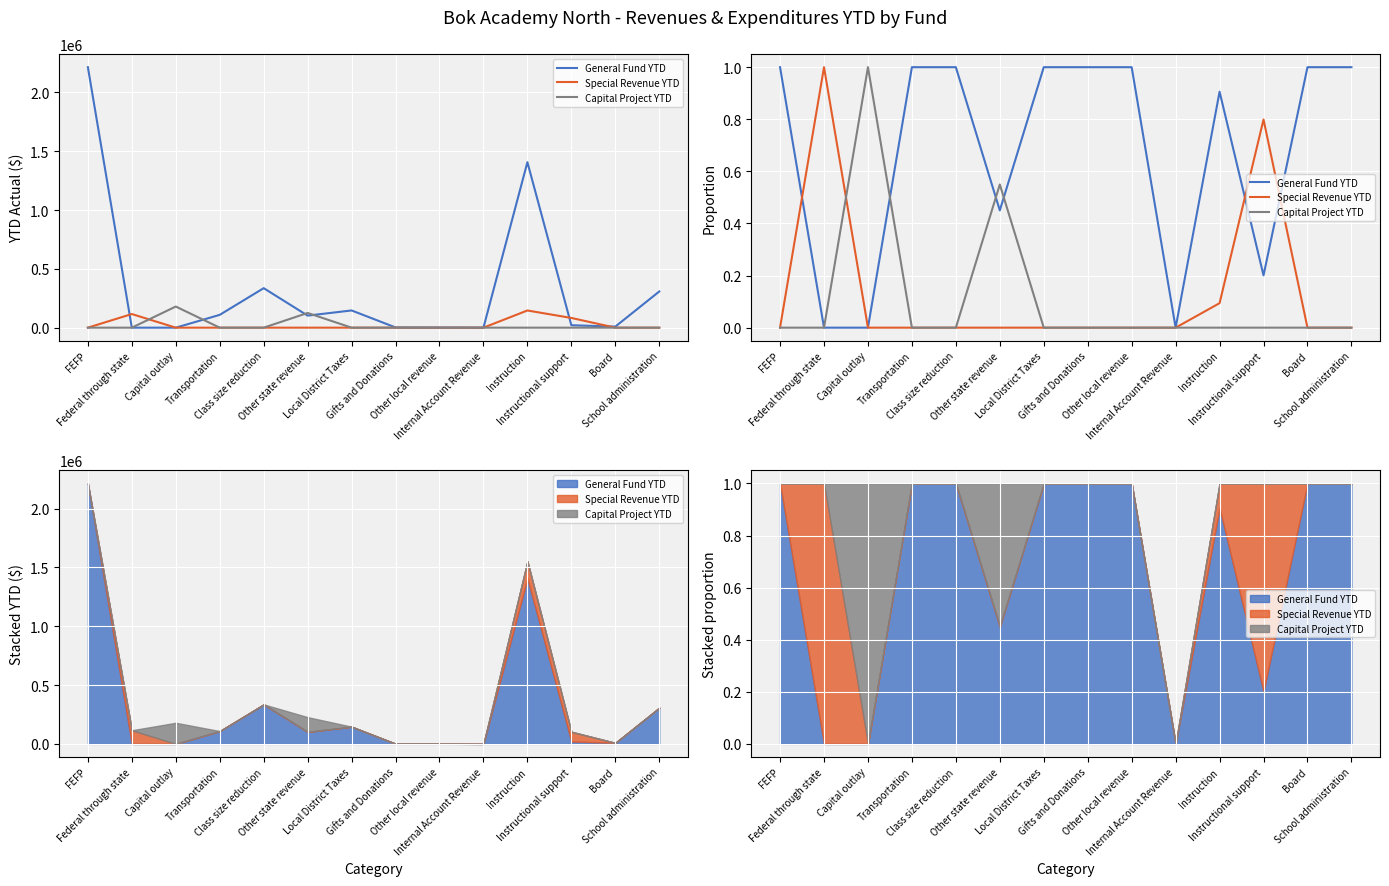

What are all the series names shown in the legend?

General Fund YTD, Special Revenue YTD, Capital Project YTD